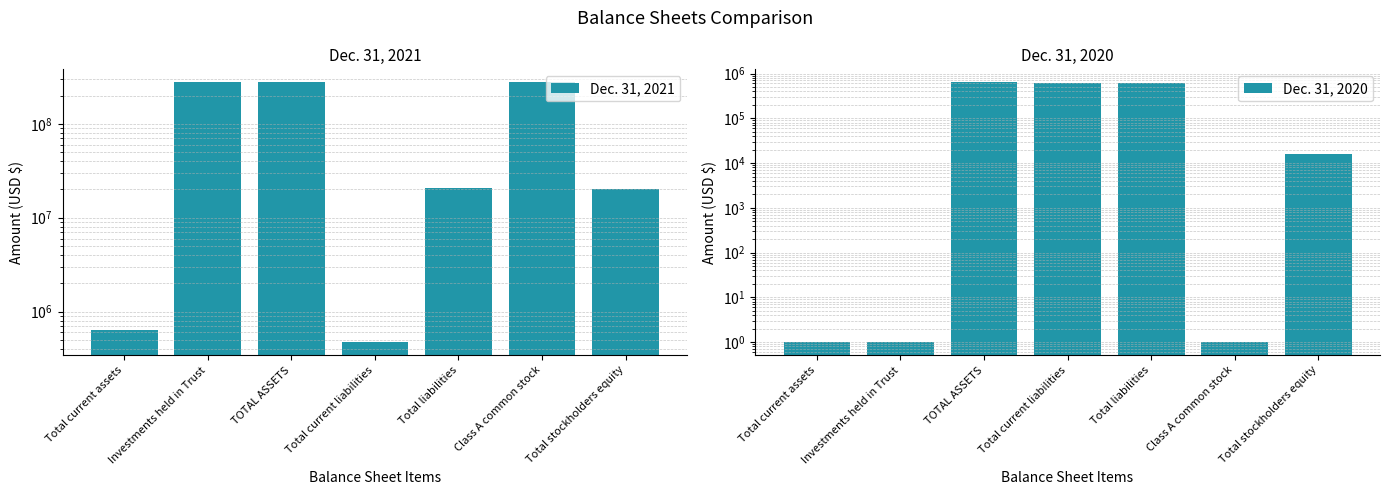

What is the label of the 6th bar from the left?

Class A common stock